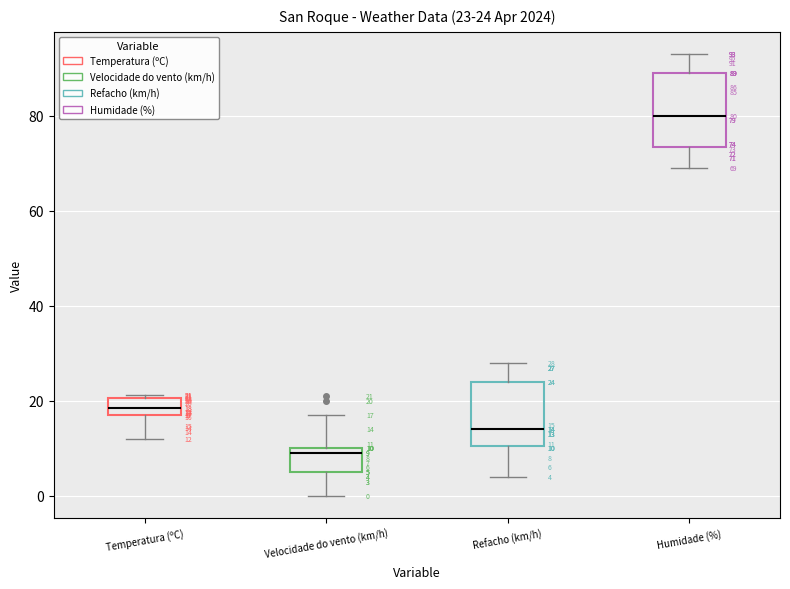

Which box's median line is the lowest?

Velocidade do vento (km/h)